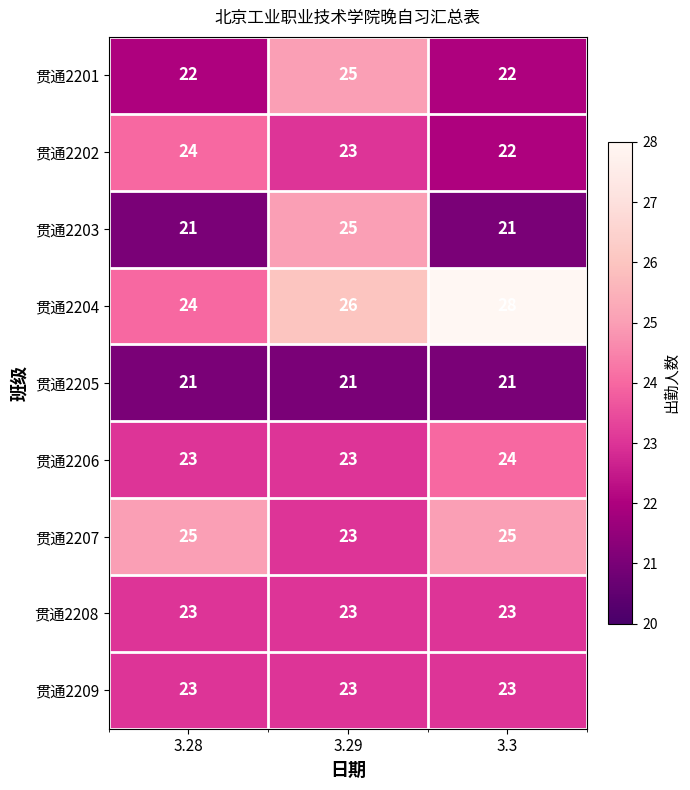

List the labels in order of 贯通2202 value, smallest first.

3.3, 3.29, 3.28